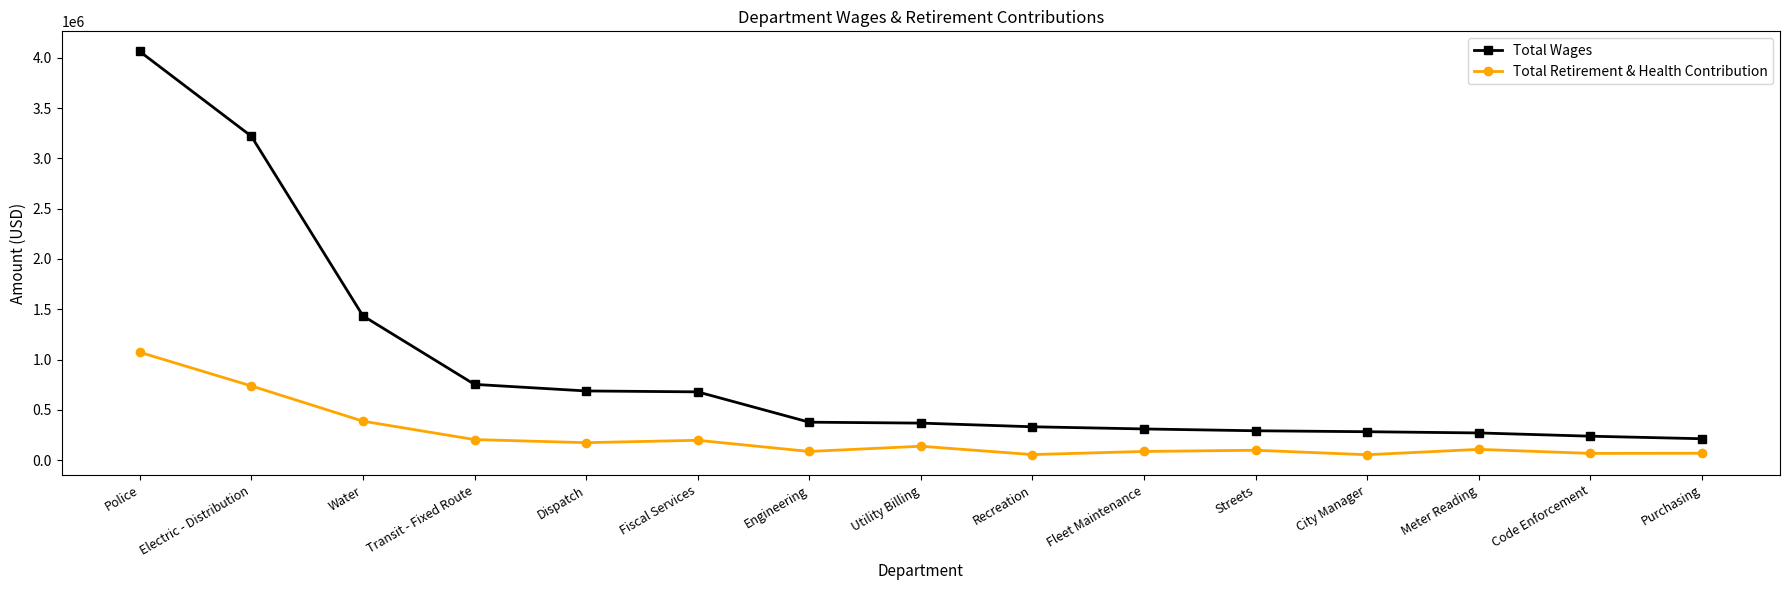

Rank the series by their maximum value, from lowest to highest.

Total Retirement & Health Contribution, Total Wages